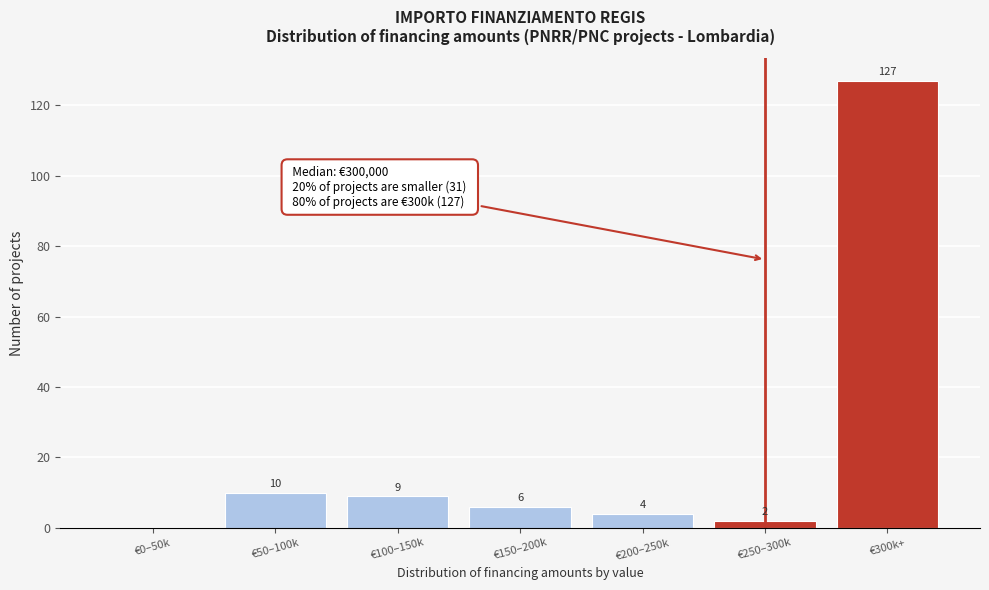

Reading left to right, transcribe all the data shown in this chart.

€0–50k=0	€50–100k=10	€100–150k=9	€150–200k=6	€200–250k=4	€250–300k=2	€300k+=127